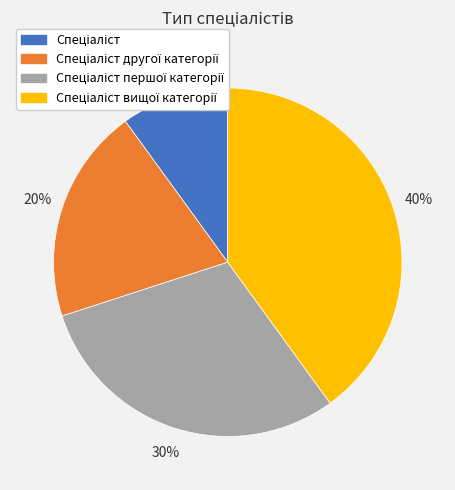

Is there any slice that represents more than half of the pie?

No